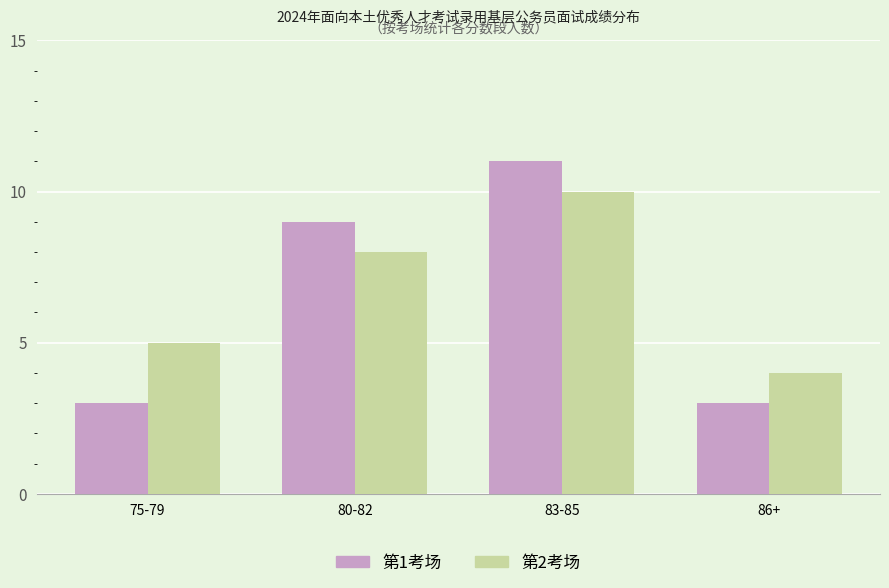

Reading left to right, list all the values displayed in this chart.

第1考场: 3	9	11	3
第2考场: 5	8	10	4